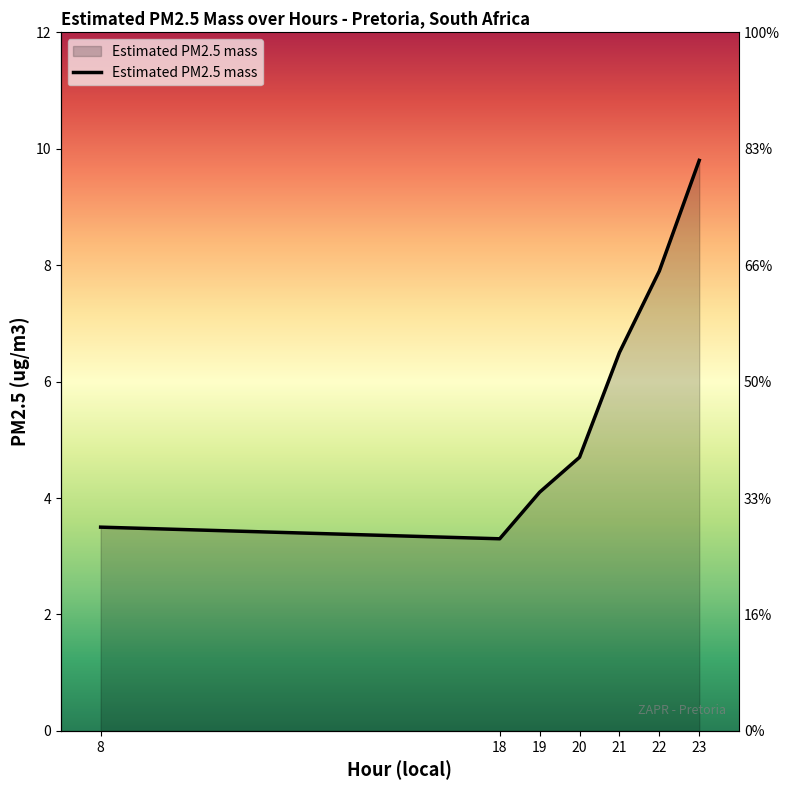

Rank the categories by value from lowest to highest.

18, 8, 19, 20, 21, 22, 23